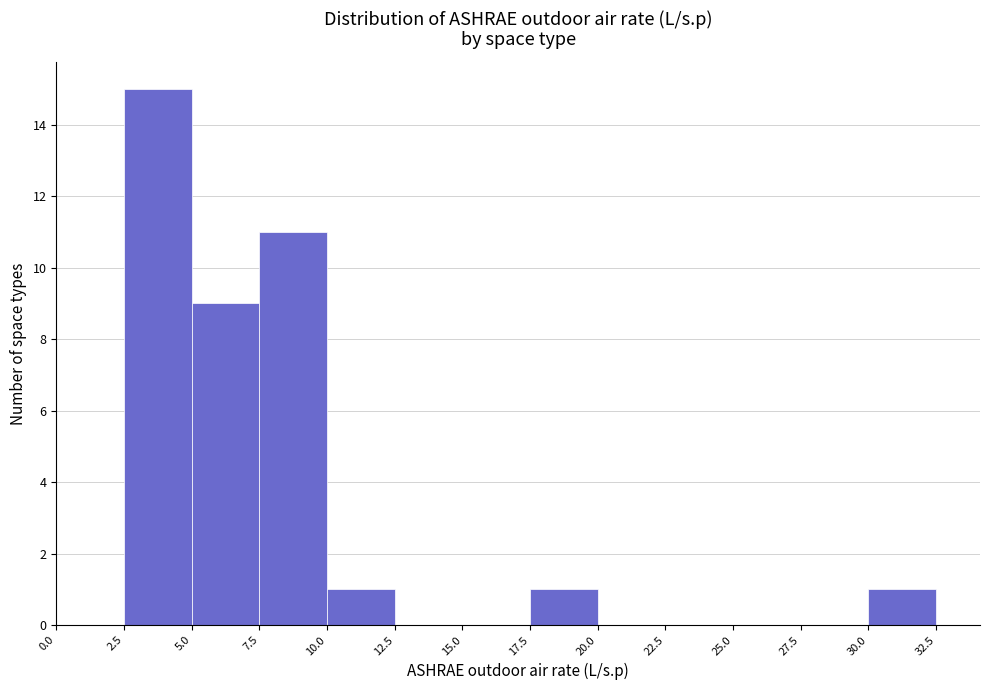

Over which range of the x-axis is the bar tallest?

2.5 to 5.0